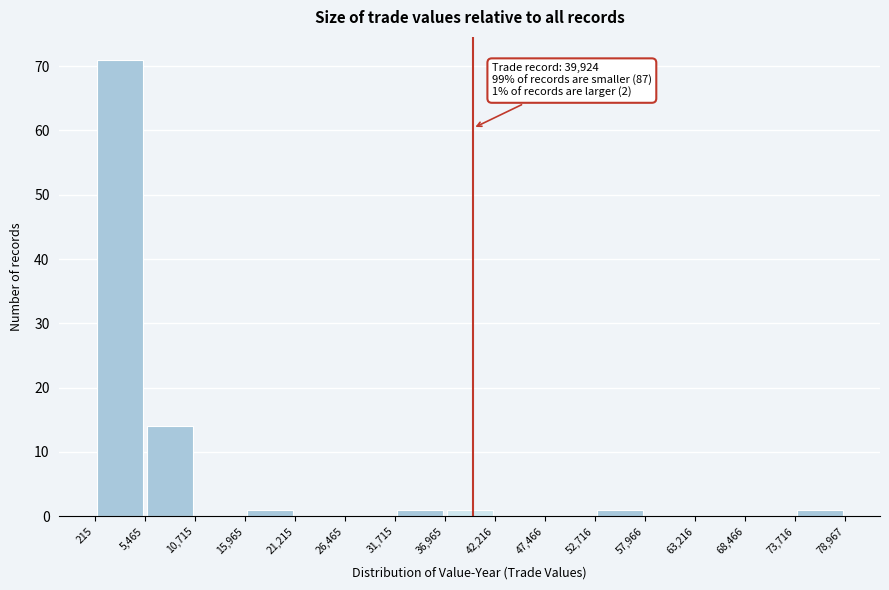

Which range on the x-axis has the tallest bar?

215 to 5,465